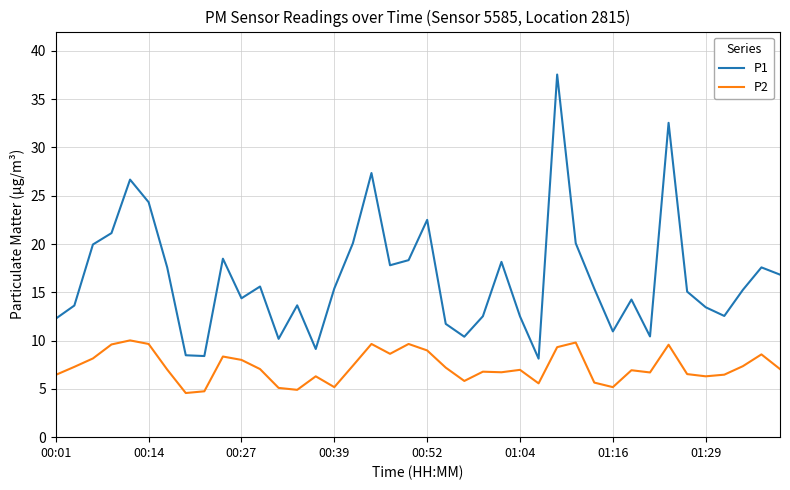

In P1, how many points are lower than both neighbors (excluding endpoints)?

10